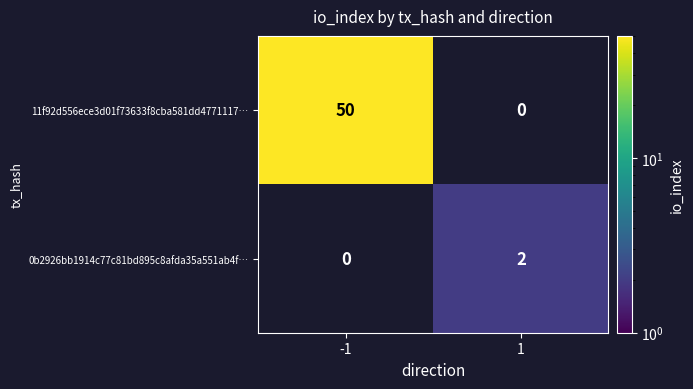

Rank the series at 1 from lowest to highest value.

11f92d556ece3d01f73633f8cba581dd4771117…, 0b2926bb1914c77c81bd895c8afda35a551ab4f…